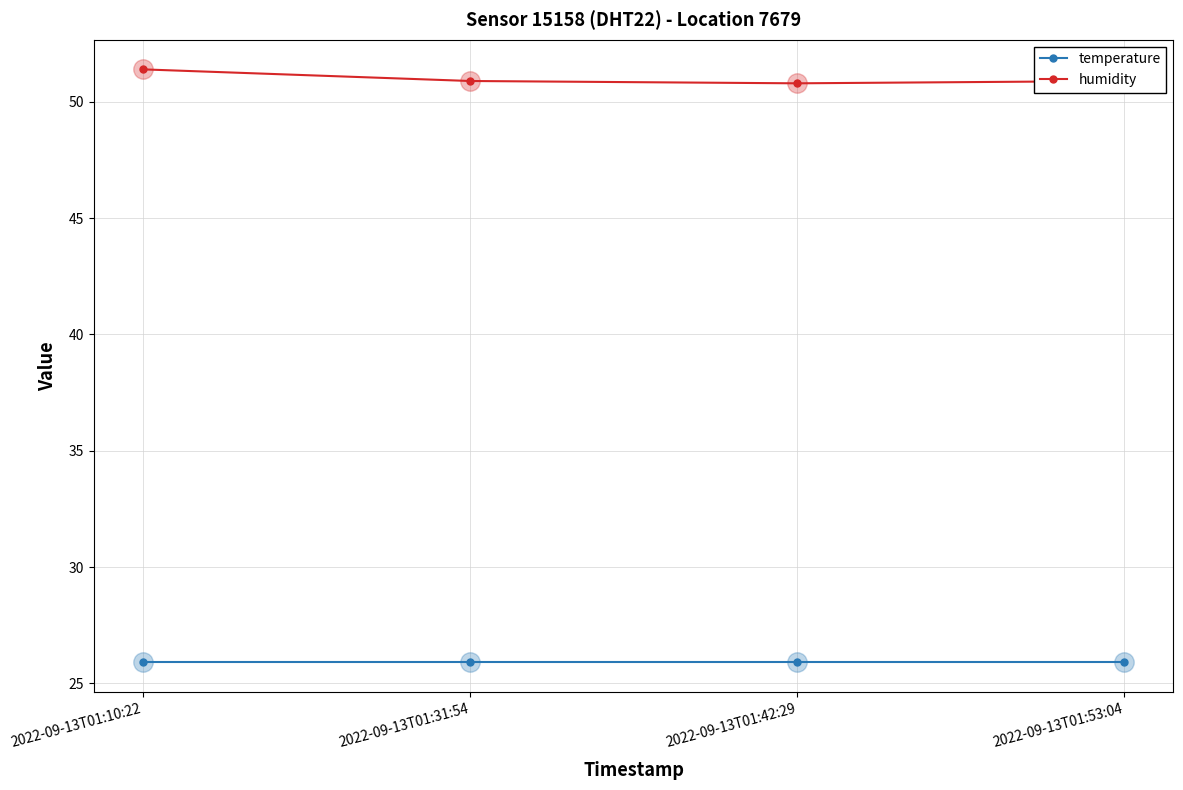

At how many categories does at least one series exceed 26?

4